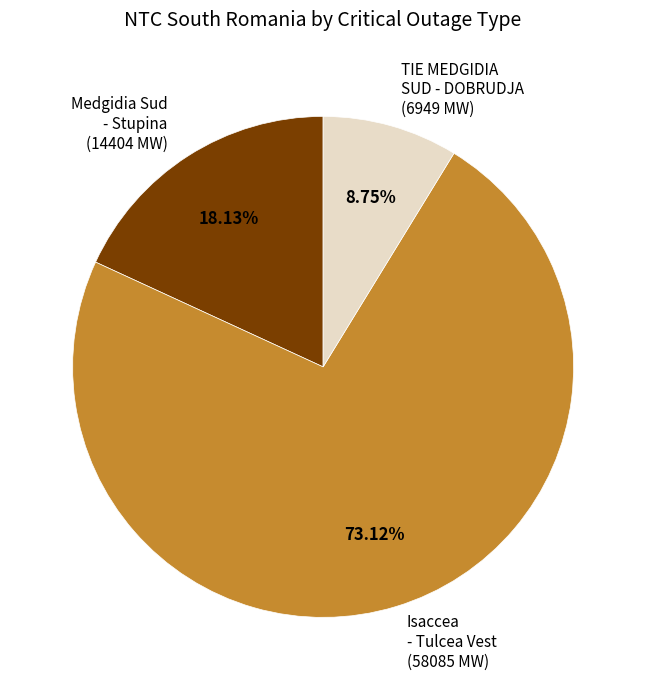

Which has a higher value, Isaccea - Tulcea Vest (58085 MW) or Medgidia Sud - Stupina (14404 MW)?

Isaccea - Tulcea Vest (58085 MW)